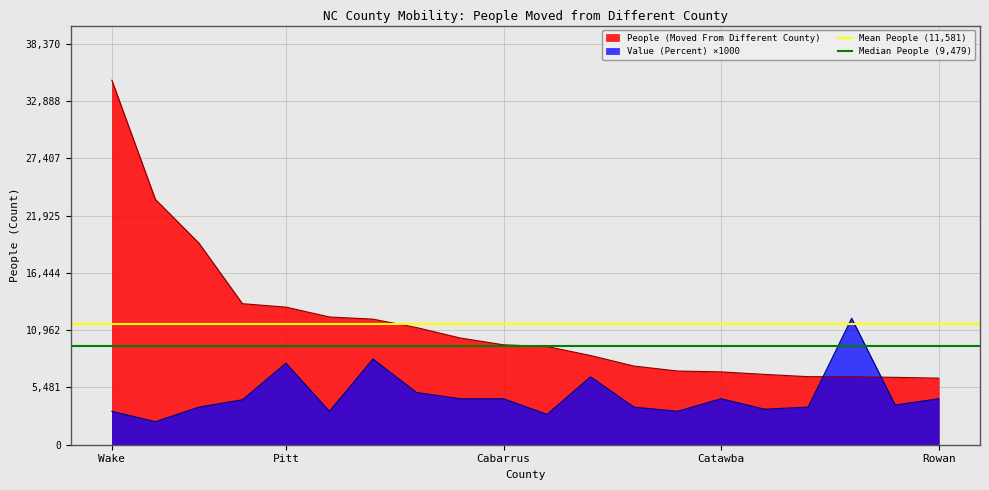

How many times do People (Moved From Different County) and Value (Percent) ×1000 cross each other?

2